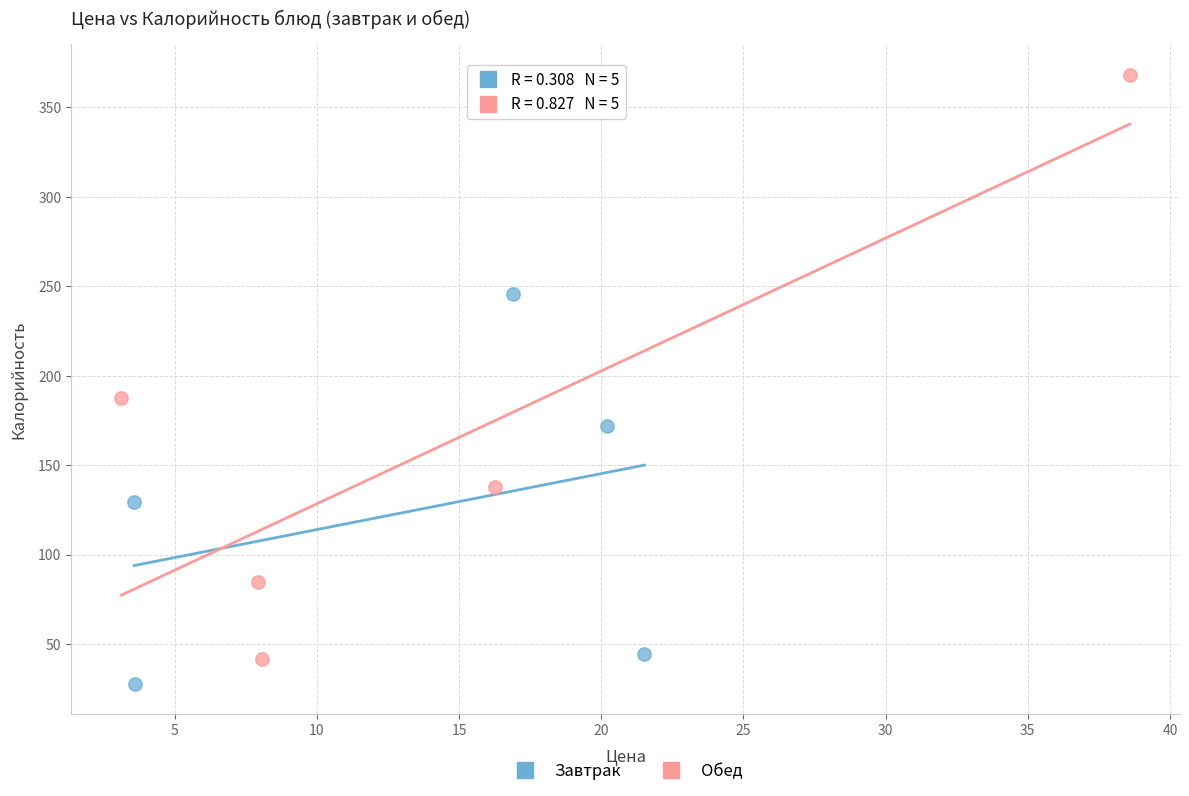

What are all the series names shown in the legend?

Завтрак, Обед